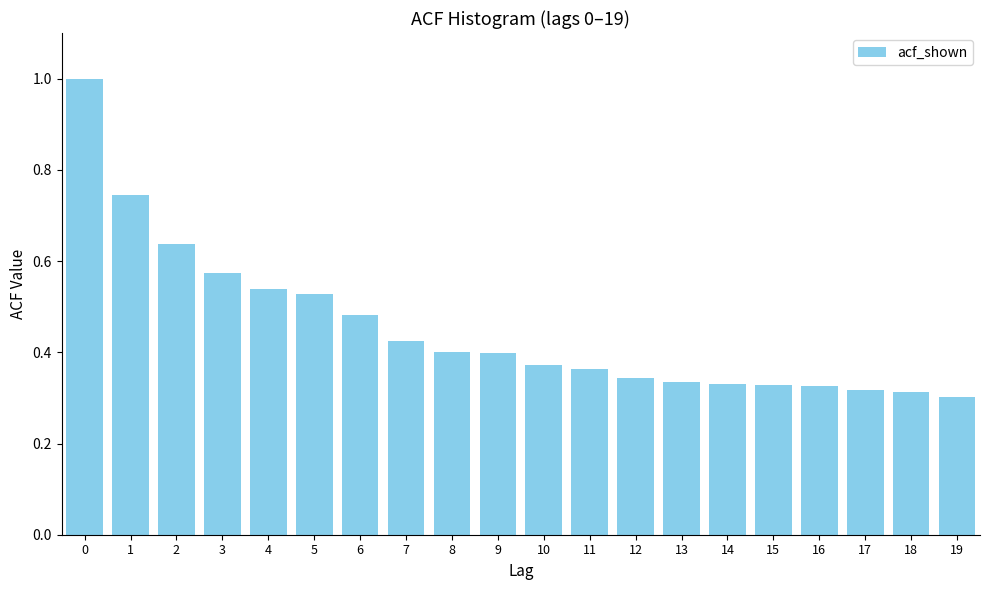

Which has a higher value, 14 or 6?

6